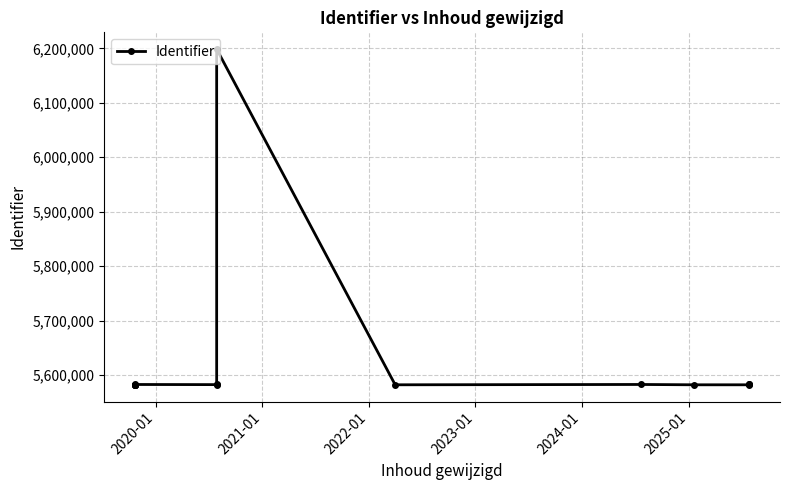

Reading right to left, extract all data points from this chart.

5582515	5582512	5581950	5581951	5582548	5581959	6198761	5582646	5582268	5582517	5582486	5582462	5582382	5582375	5581978